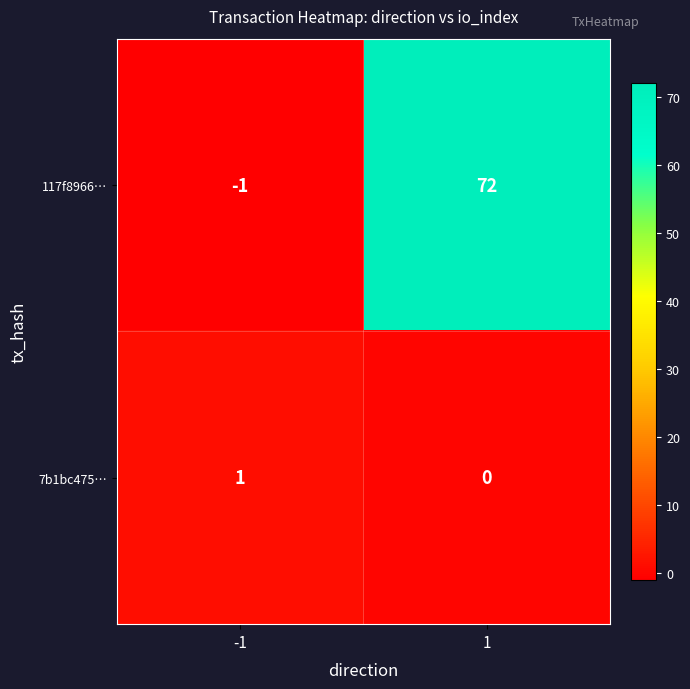

True or false: 117f8966… has a value of -1 at -1.

True